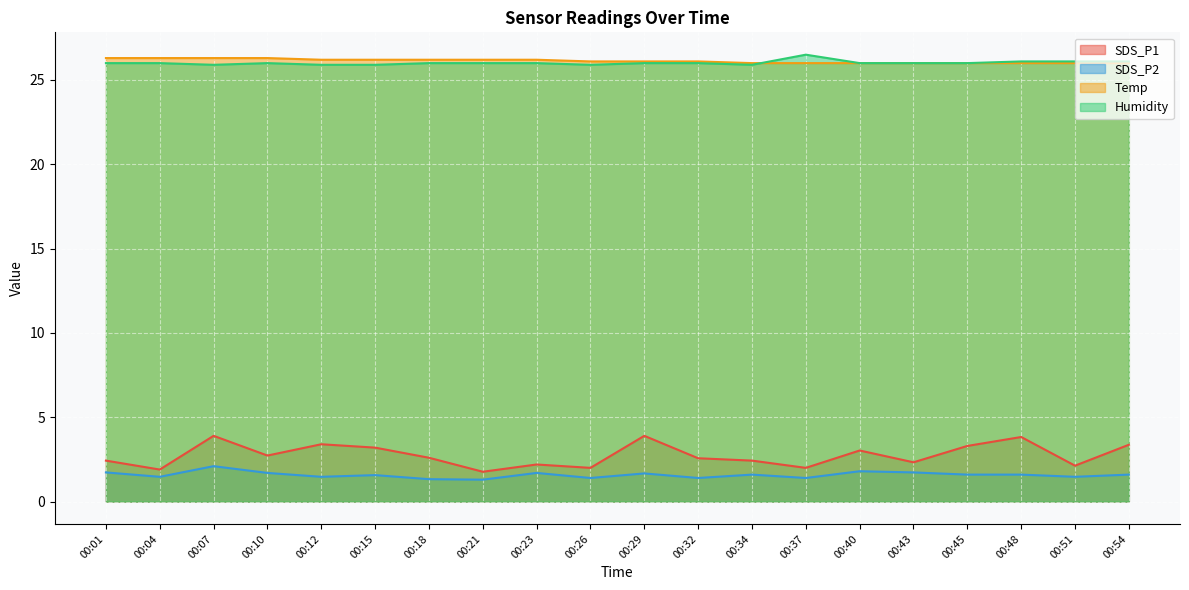

At which label is SDS_P2 closest to 1?

00:21